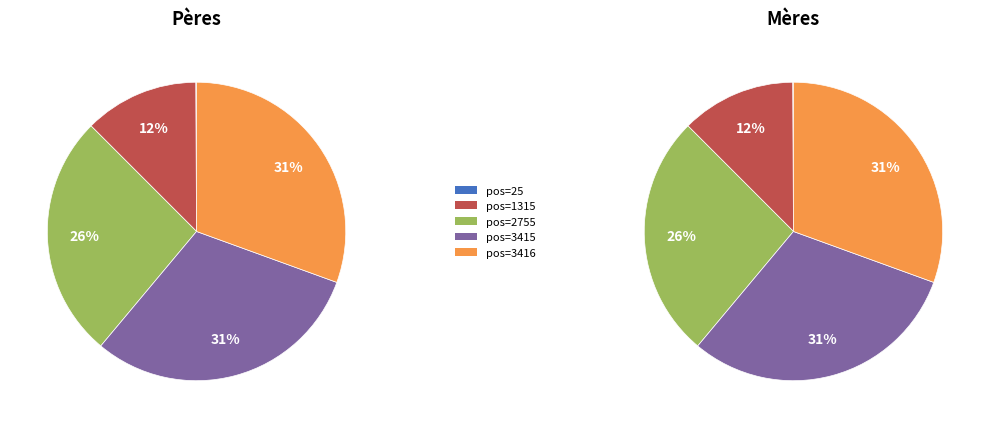

To the nearest percent, what is the difference between the largest and smallest slice percentages?

30%